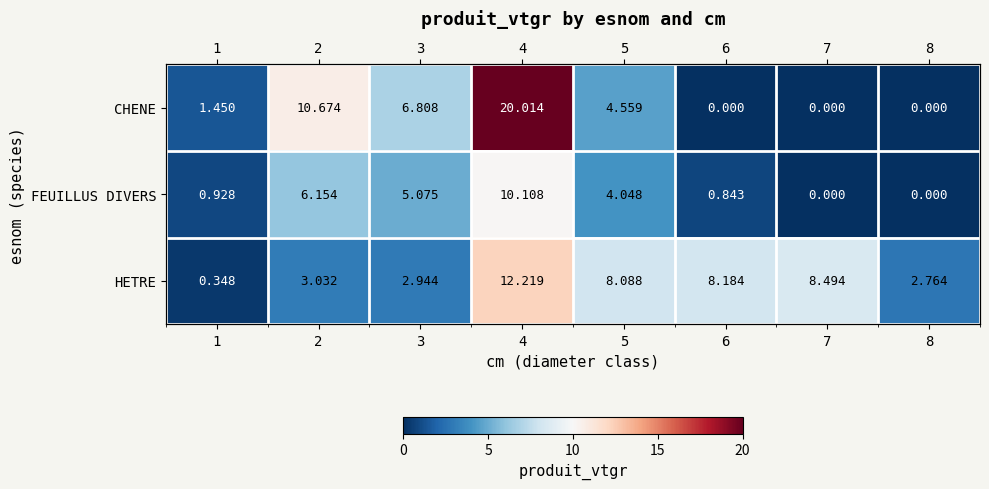

What is the difference between the maximum and second lowest values in the HETRE series?

9.5